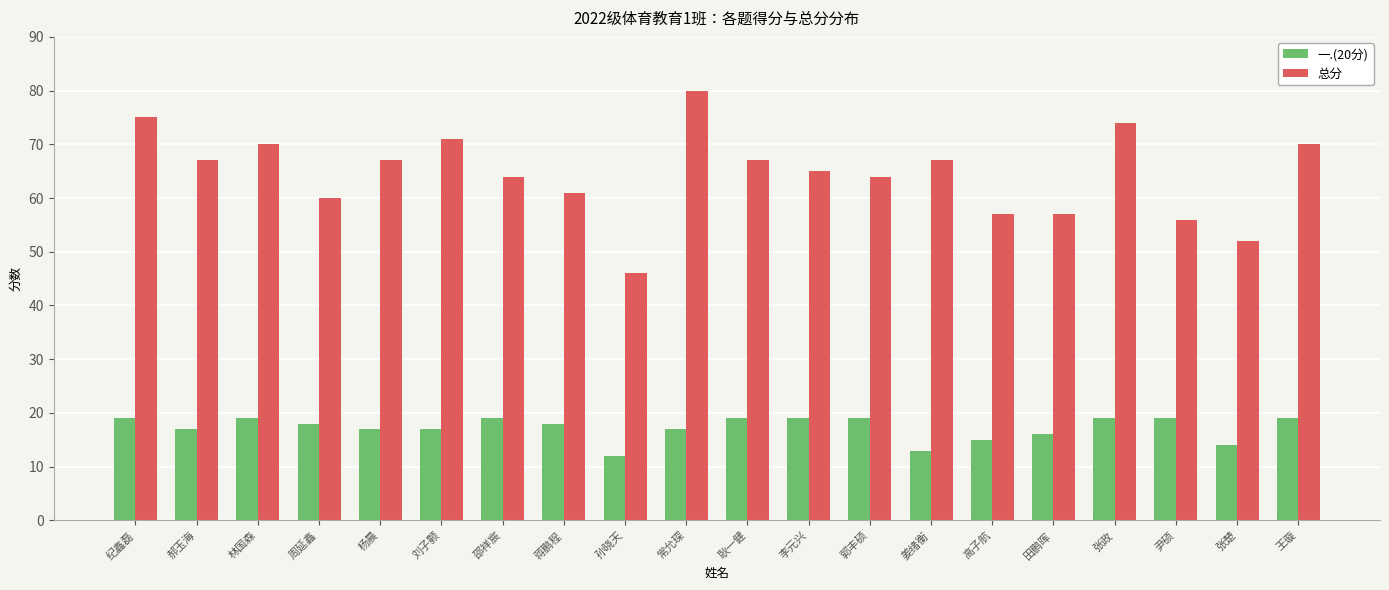

Reading left to right, what are all the values shown in this chart?

一.(20分): 19	17	19	18	17	17	19	18	12	17	19	19	19	13	15	16	19	19	14	19
总分: 75	67	70	60	67	71	64	61	46	80	67	65	64	67	57	57	74	56	52	70